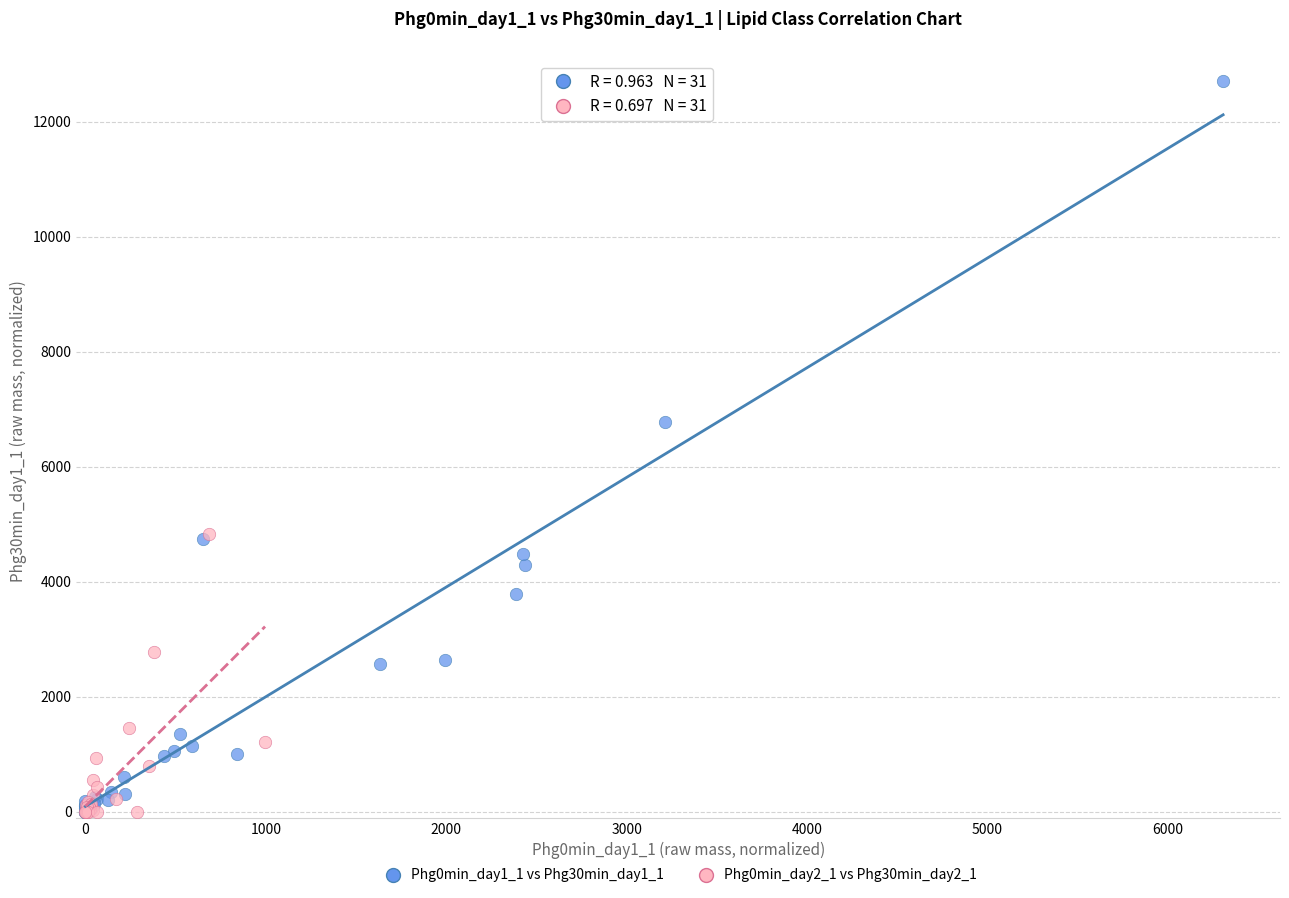

Which series reaches the maximum Y coordinate?

Phg0min_day1_1 vs Phg30min_day1_1